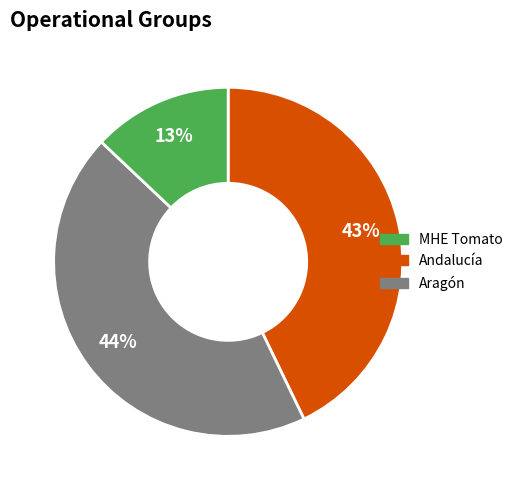

To the nearest percent, what is the difference between the largest and smallest slice percentages?

31%